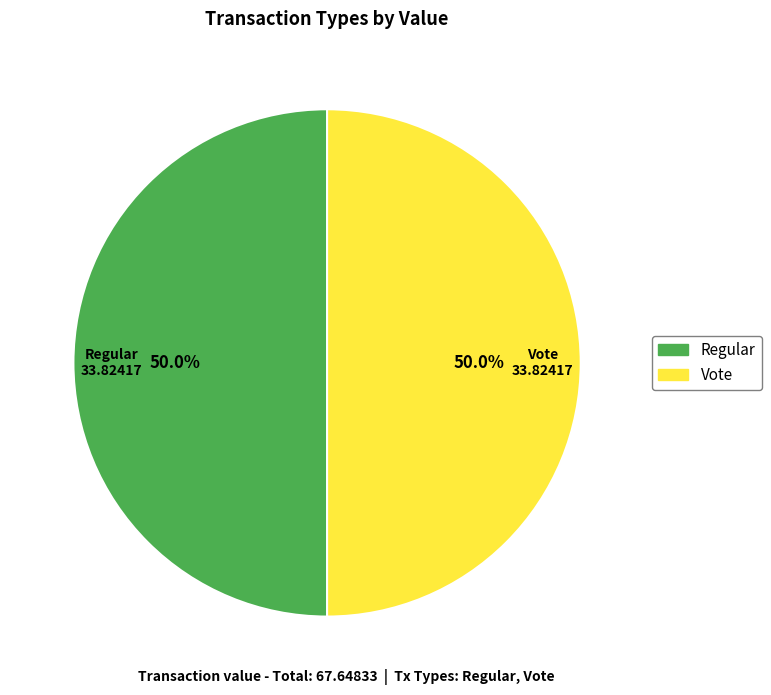

How many slices are in this pie chart?

2